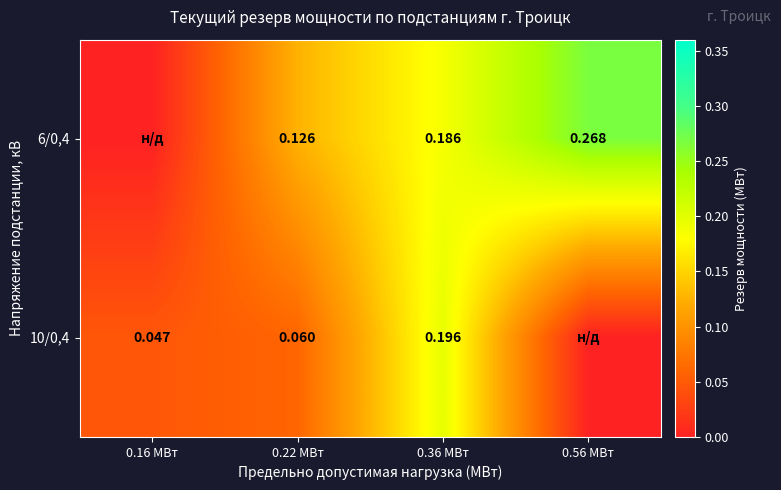

Is it true that 6/0,4 equals 0.2 at 0.22 МВт?

False